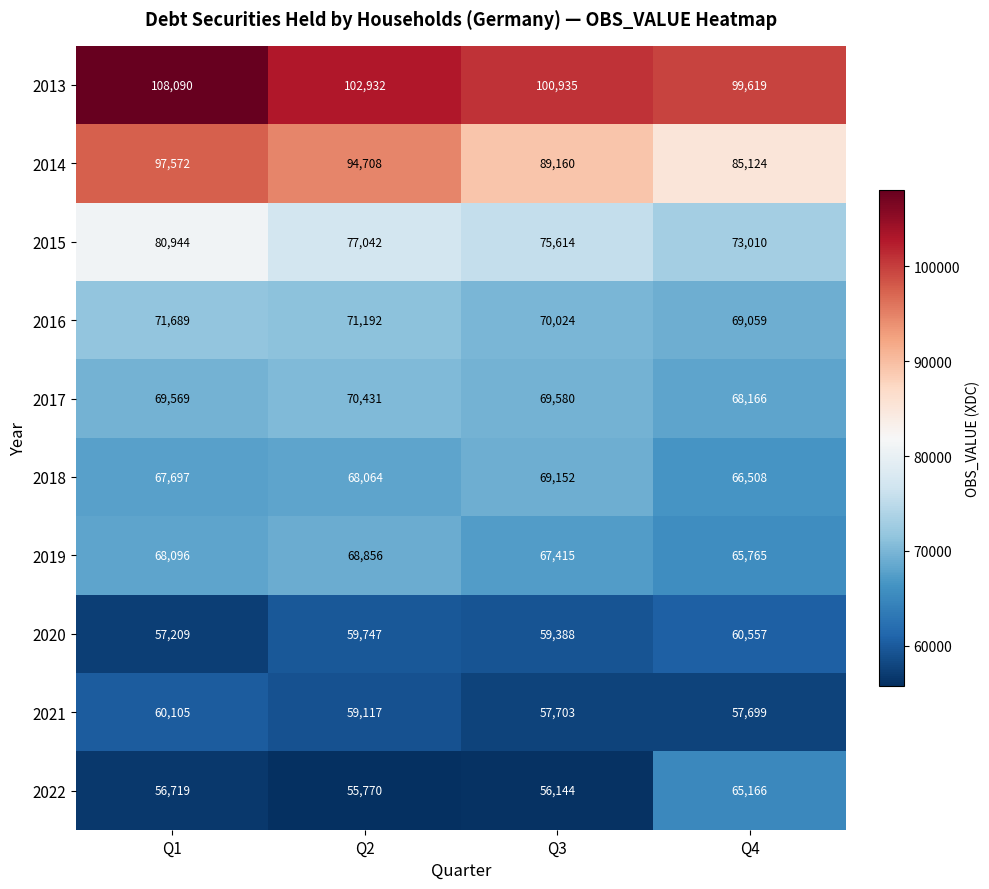

At which label is 2017 closest to 69298?

Q1